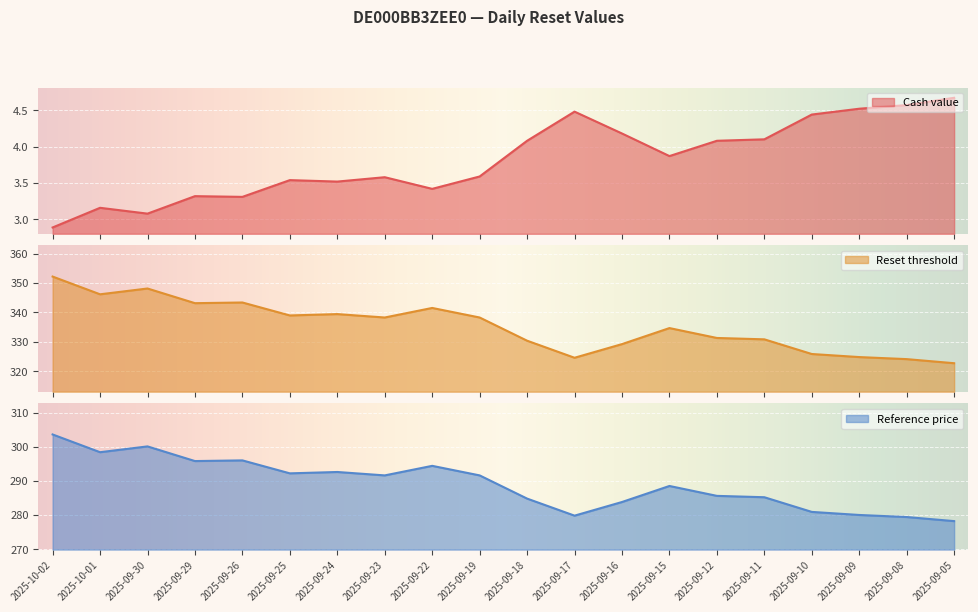

What is the lowest value of the Reset threshold series?

322.7